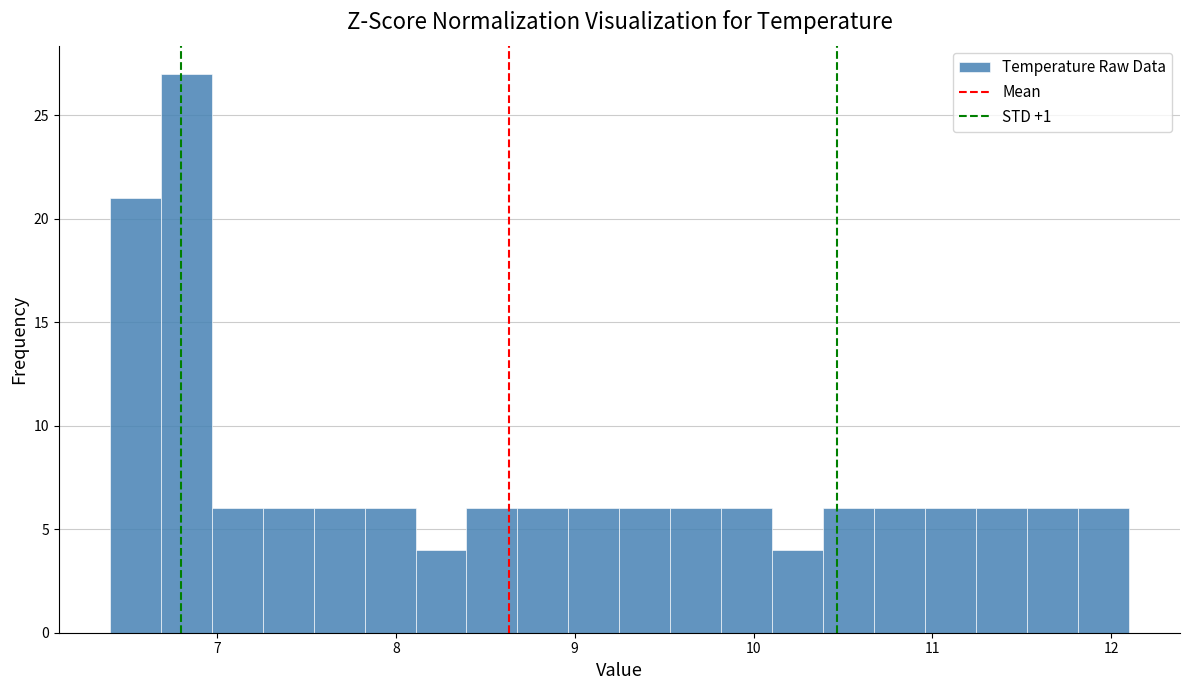

Read against the x-axis, roughly where is the centre of the tallest bar?

6.8